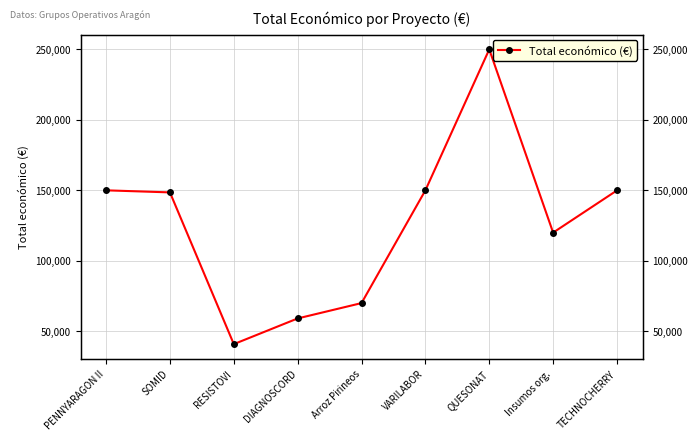

What is the smallest value displayed?

40876